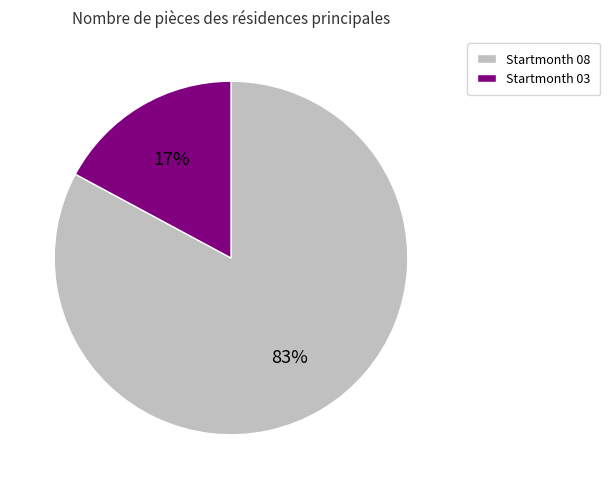

To the nearest percent, what is the combined percentage of Startmonth 03 and Startmonth 08?

100%